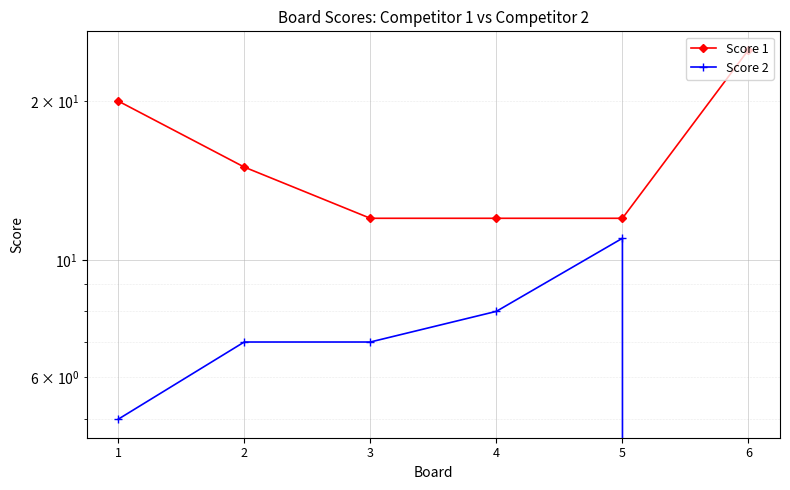

Reading left to right, transcribe all the data shown in this chart.

Score 1: 1=20	2=15	3=12	4=12	5=12	6=25
Score 2: 1=5	2=7	3=7	4=8	5=11	6=0